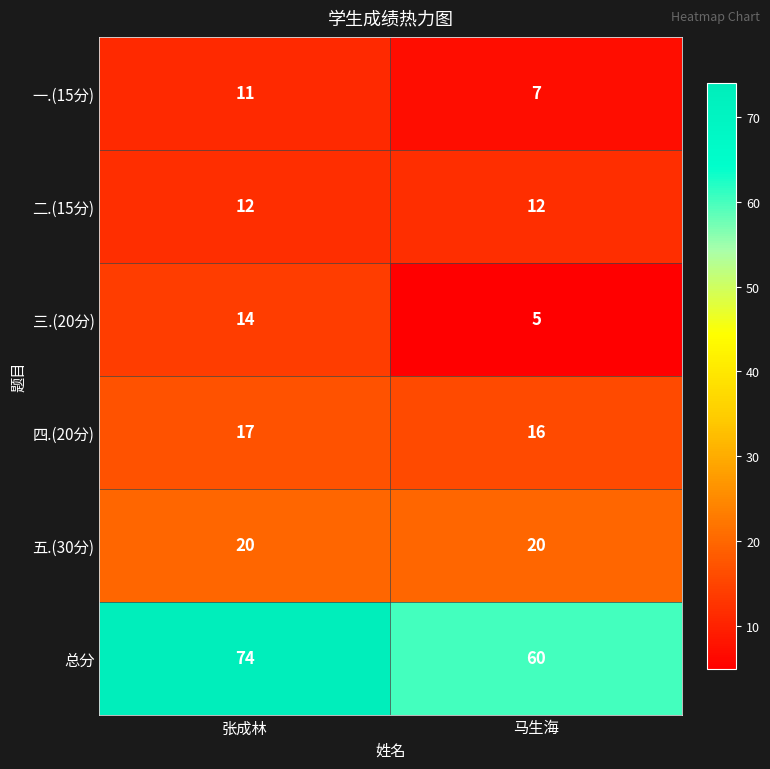

Rank the series at 张成林 from highest to lowest value.

总分, 五.(30分), 四.(20分), 三.(20分), 二.(15分), 一.(15分)